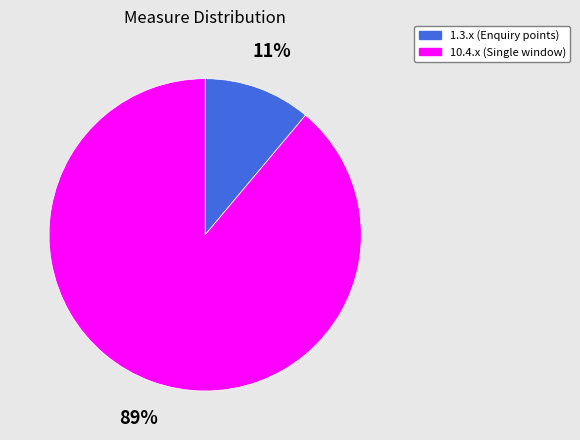

Count the number of slices in the pie.

2